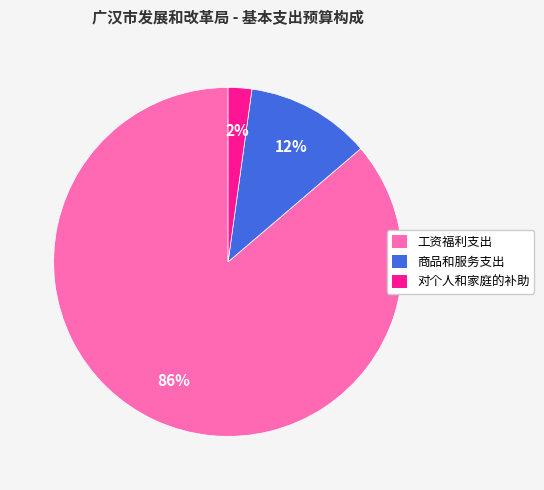

Rank the categories by value from highest to lowest.

工资福利支出, 商品和服务支出, 对个人和家庭的补助